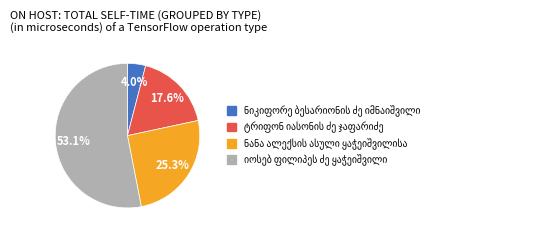

Is there any slice that represents more than half of the pie?

Yes